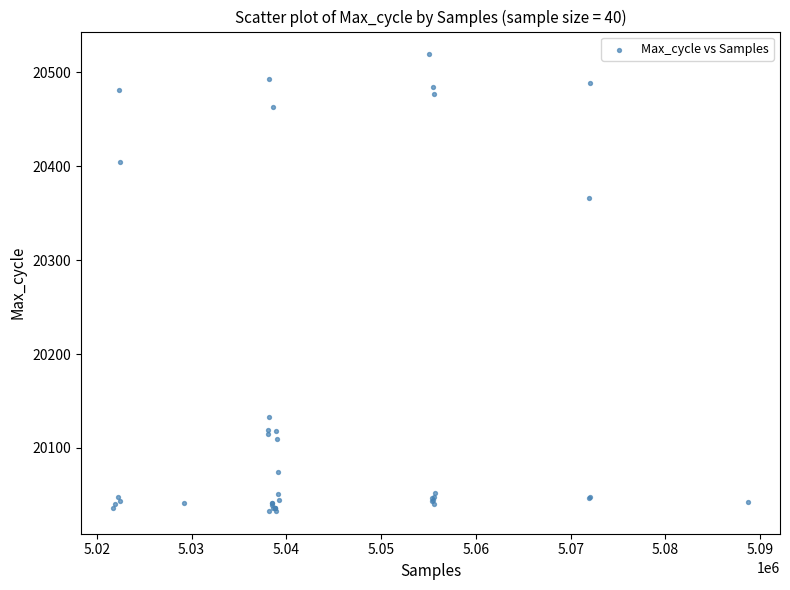

What Y value in the scatter plot is closest to 20276?

20366